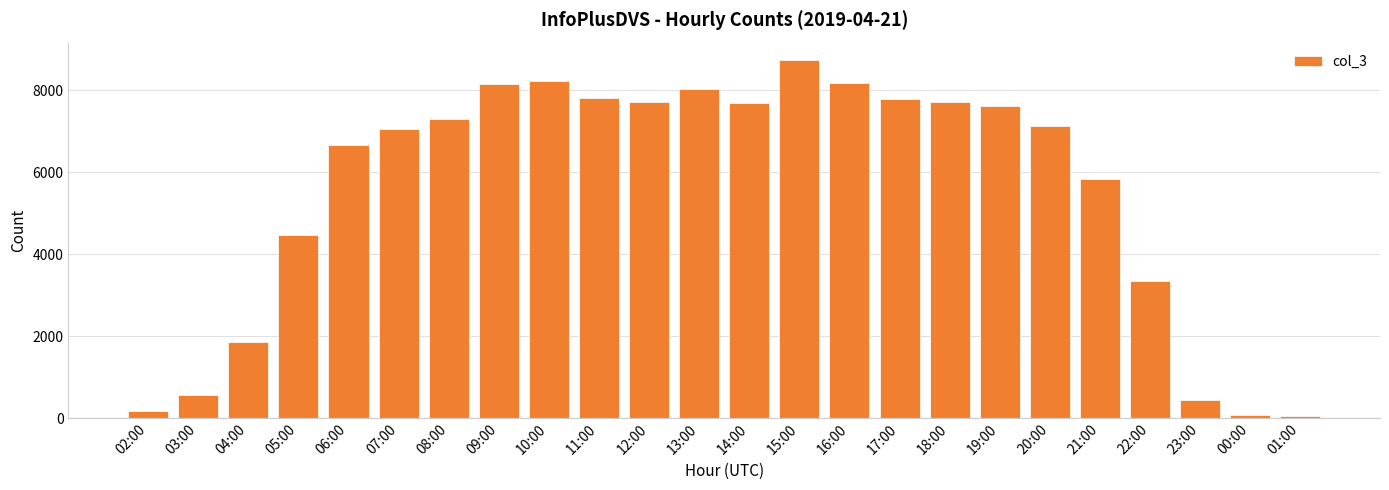

What is the ratio of the value at 23:00 to the value at 09:00?

0.1